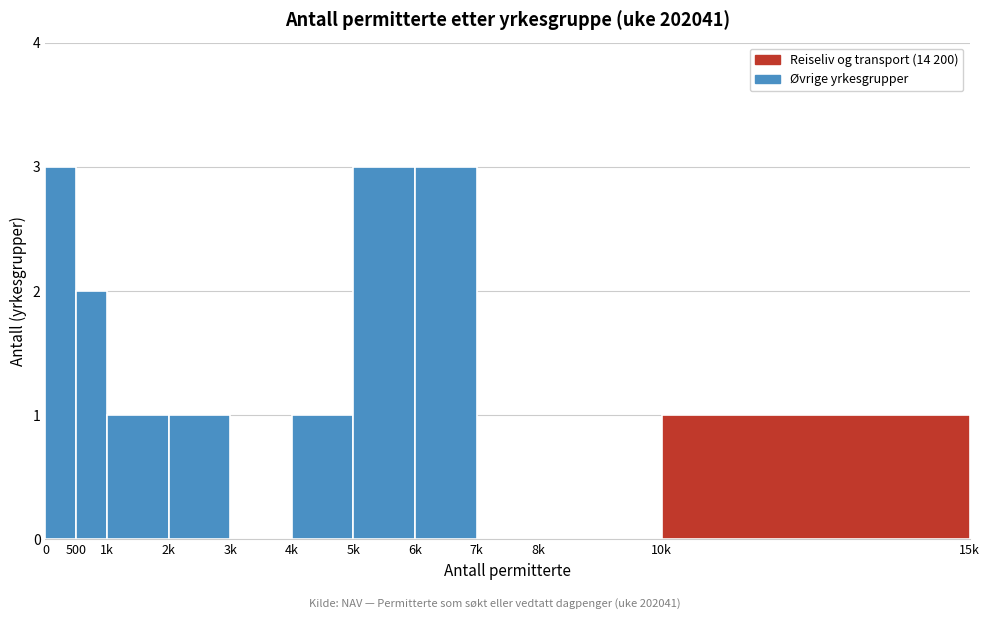

Reading left to right, what are all the values shown in this chart?

0=3	500=2	1k=1	2k=1	3k=0	4k=1	5k=3	6k=3	7k=0	8k=0	10k=1